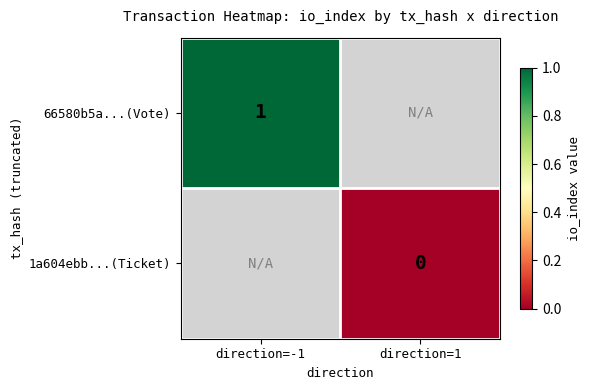

True or false: 66580b5a...(Vote) has a value of 1 at direction=-1.

True